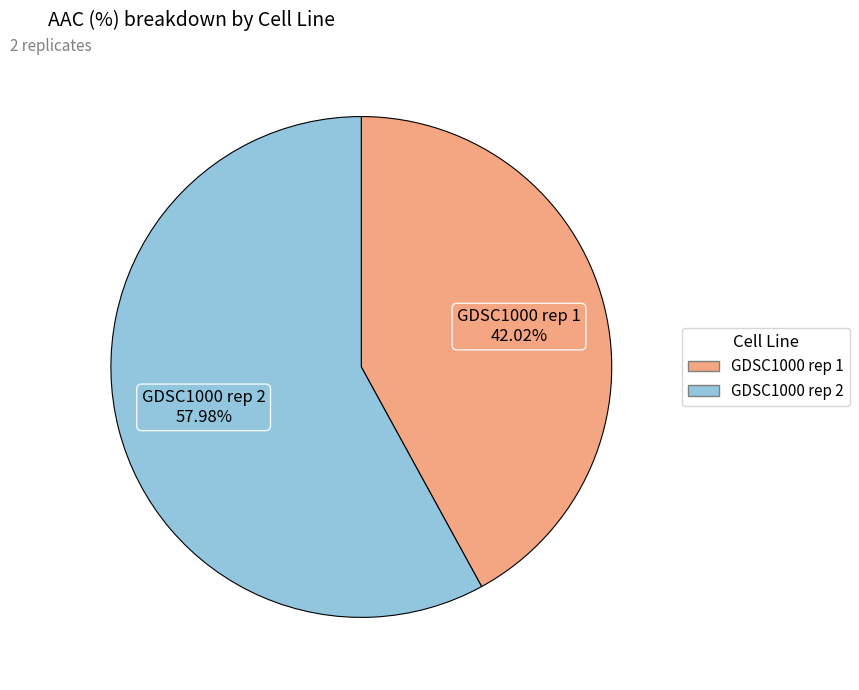

To the nearest percent, what is the difference between the largest and smallest slice percentages?

16%